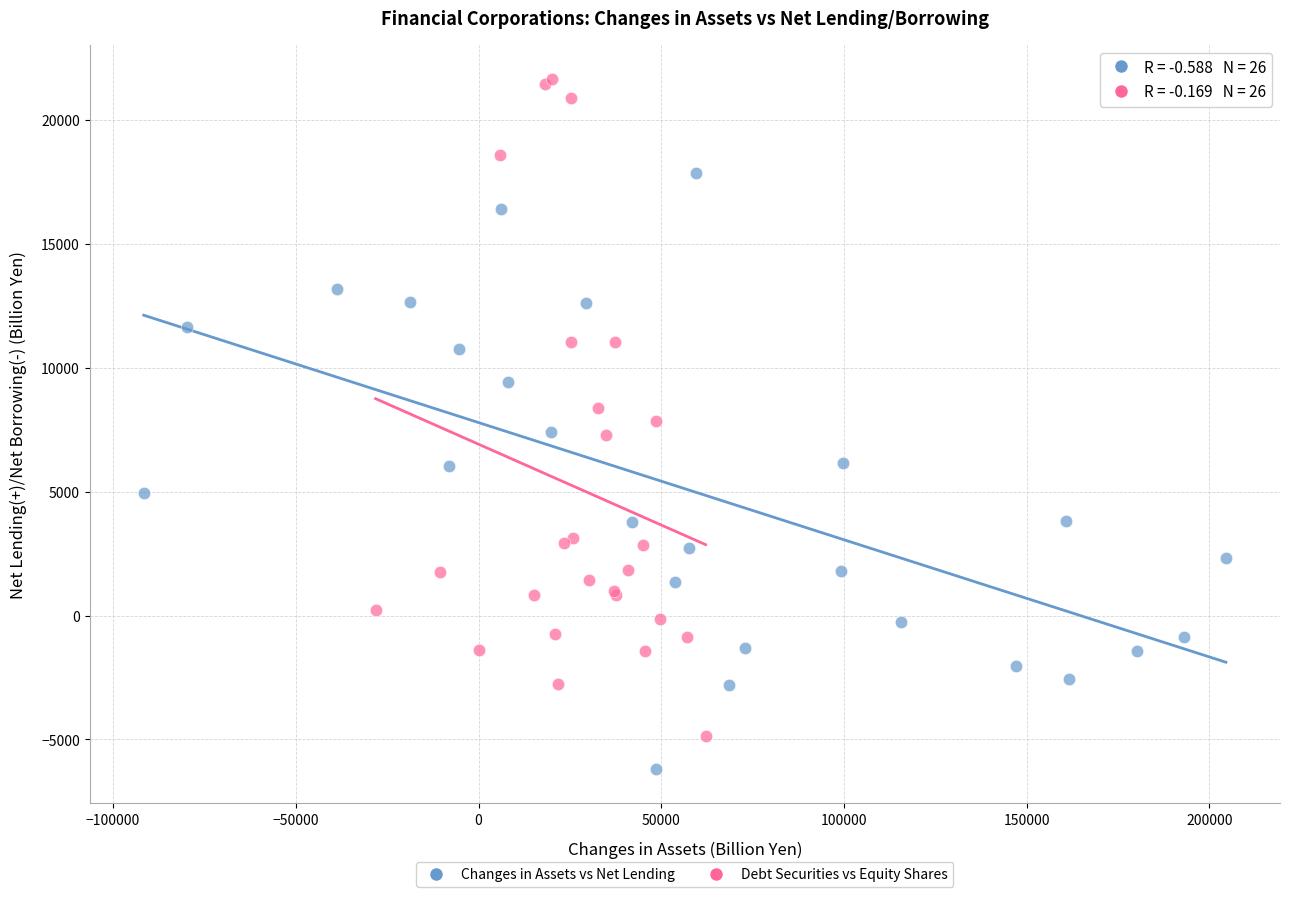

Which series reaches the minimum Y coordinate?

Changes in Assets vs Net Lending